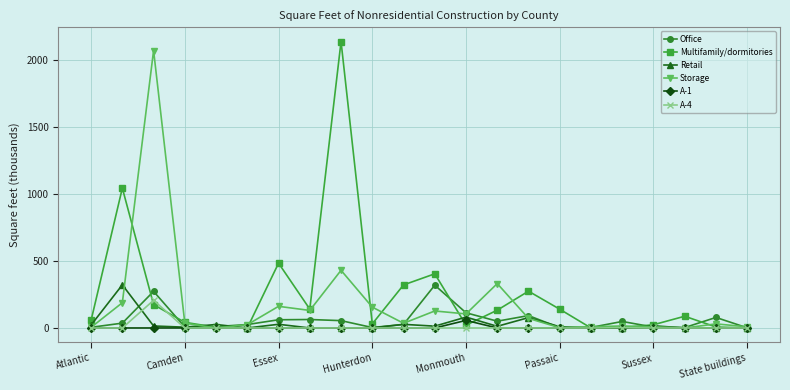

What is the average value of the Retail series?

29.8